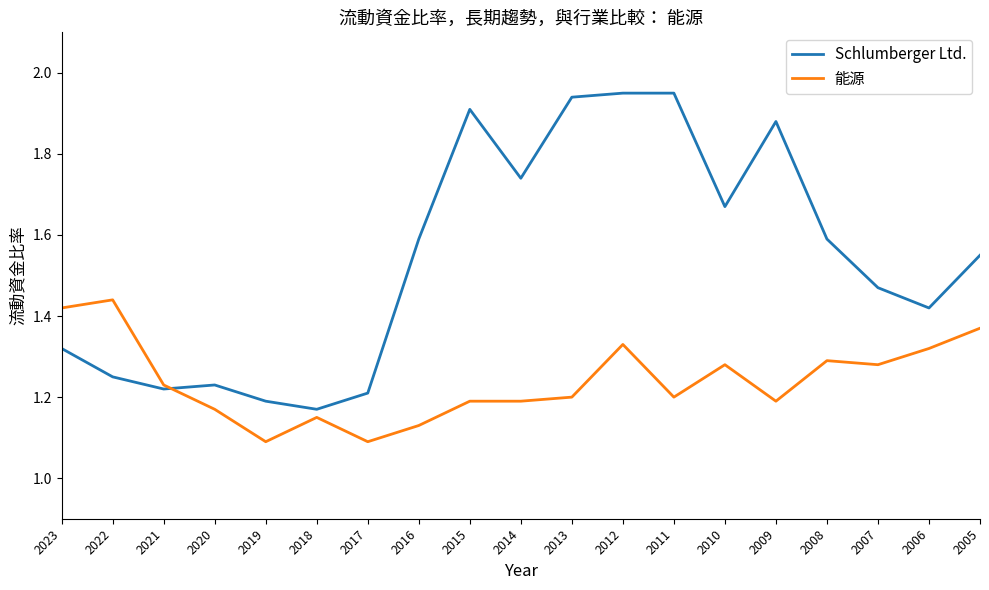

Which series has the largest total across all categories?

Schlumberger Ltd.